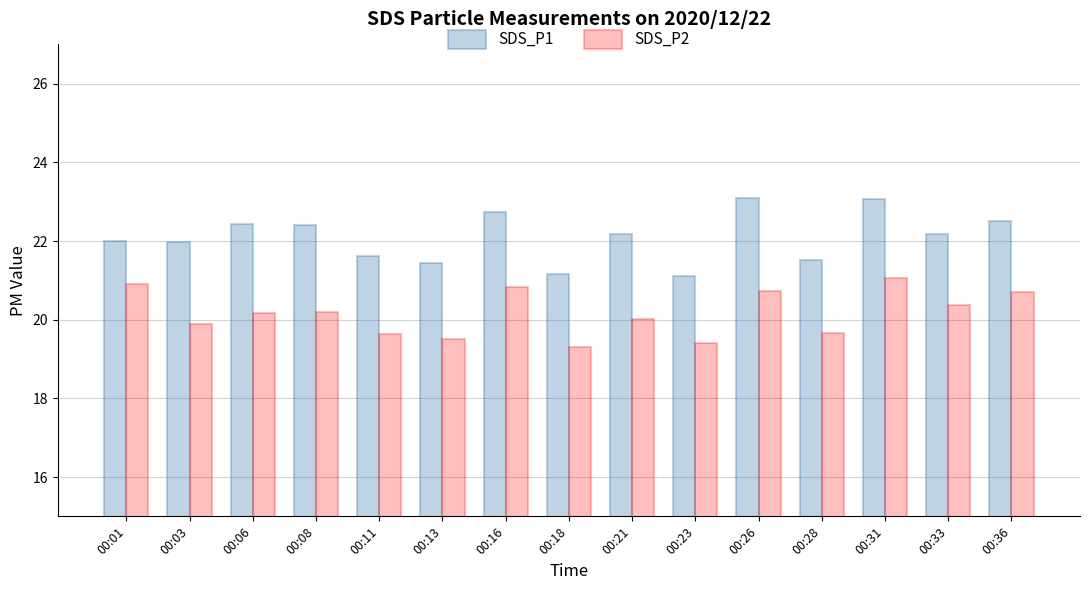

At which category is the sum across all series the highest?

00:31